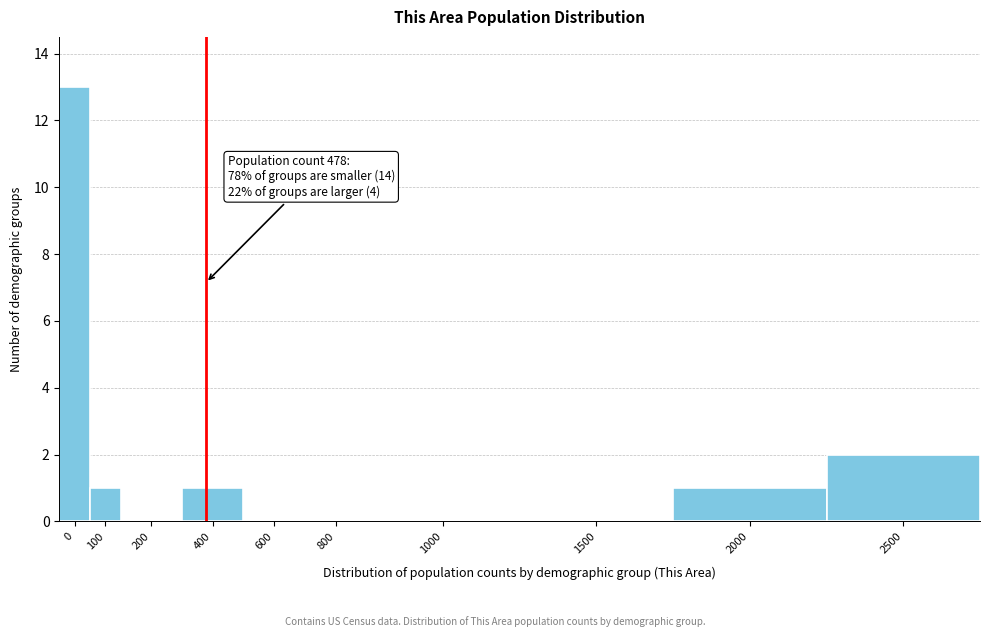

Reading right to left, what are all the values shown in this chart?

2500=2	2000=1	1500=0	1000=0	800=0	600=0	400=1	200=0	100=1	0=13